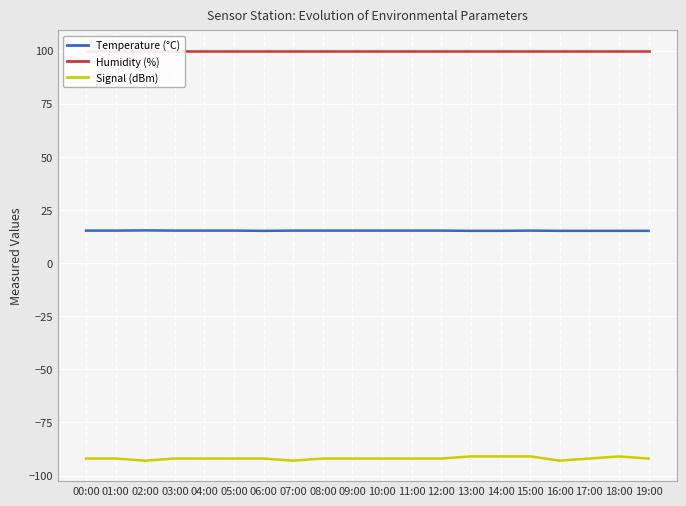

What is the difference between the maximum and minimum values in the Signal (dBm) series?

2.0